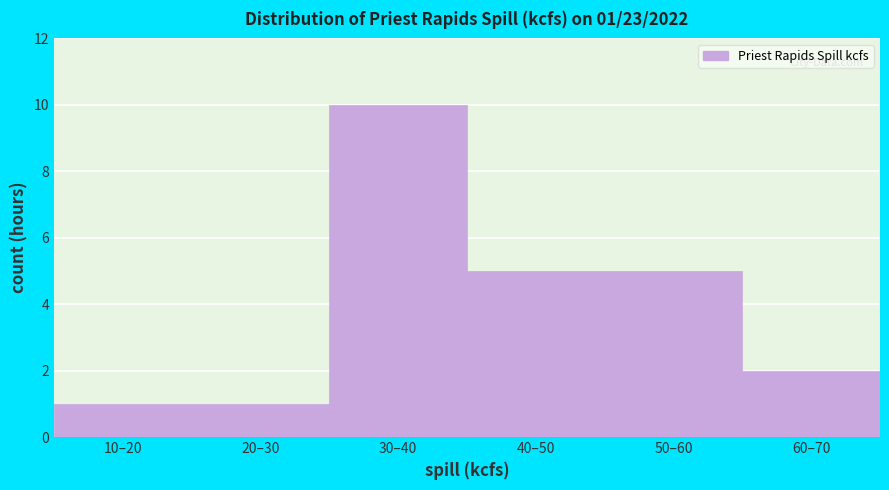

Reading left to right, transcribe all the data shown in this chart.

10–20=1	20–30=1	30–40=10	40–50=5	50–60=5	60–70=2